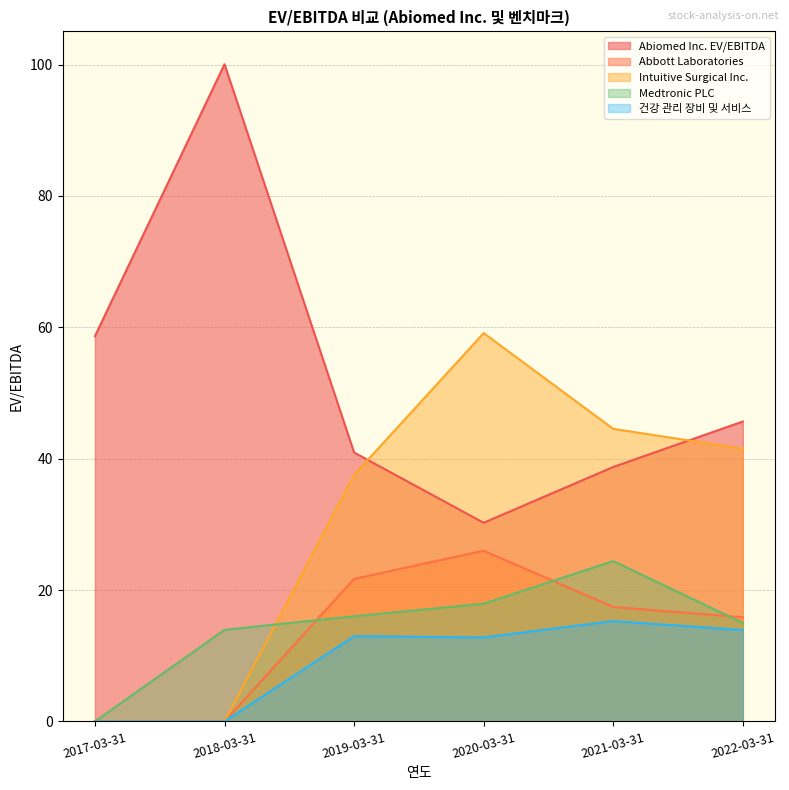

At which category does the chart reach its peak across all series?

2018-03-31